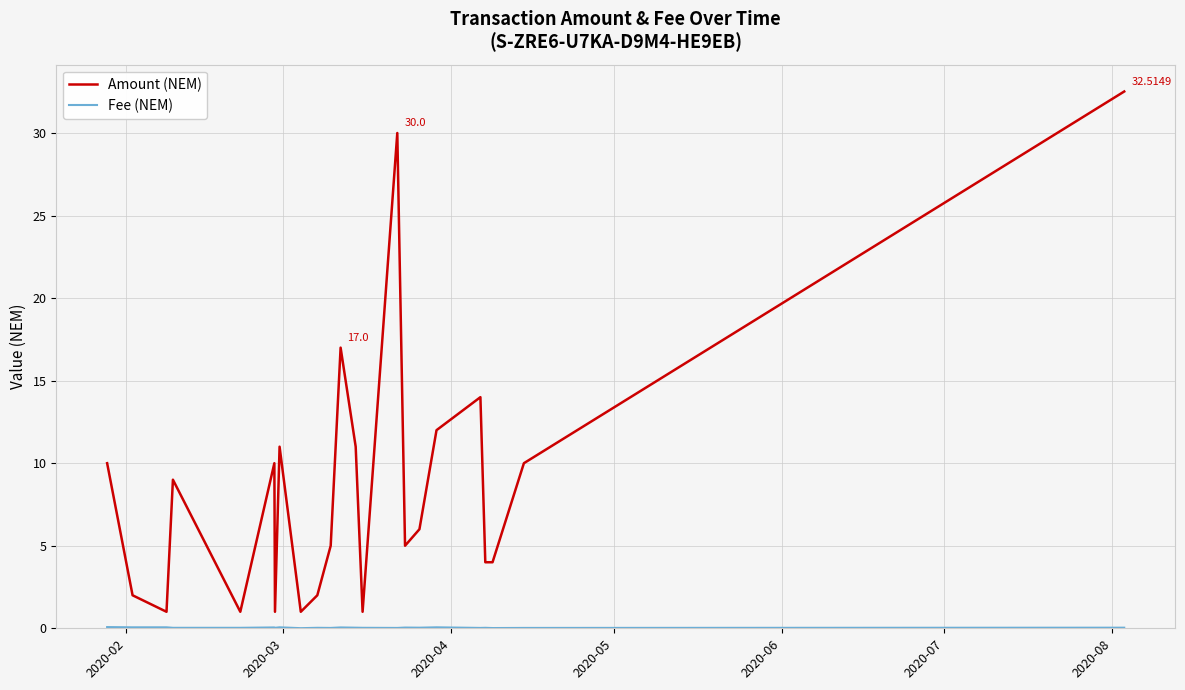

How many categories are shown in the chart?

23